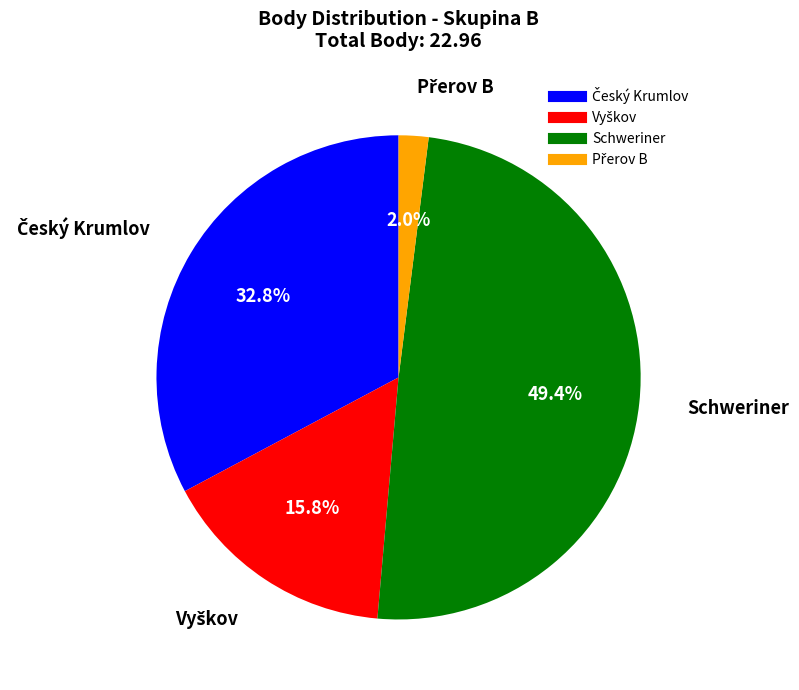

Is there a majority slice in this chart?

No